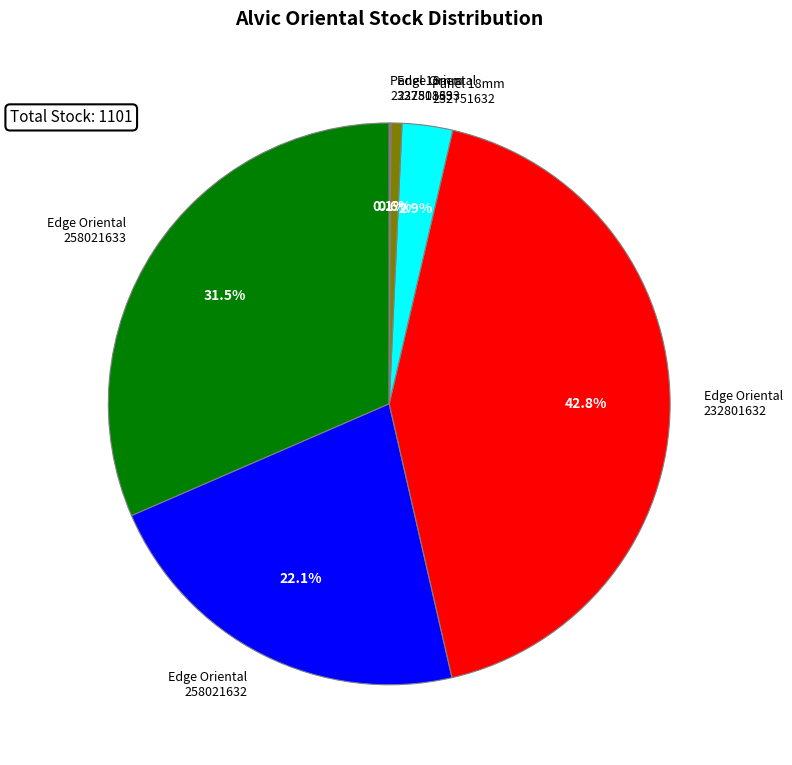

Does Edge Oriental 232801633 account for over 50% of the chart?

No